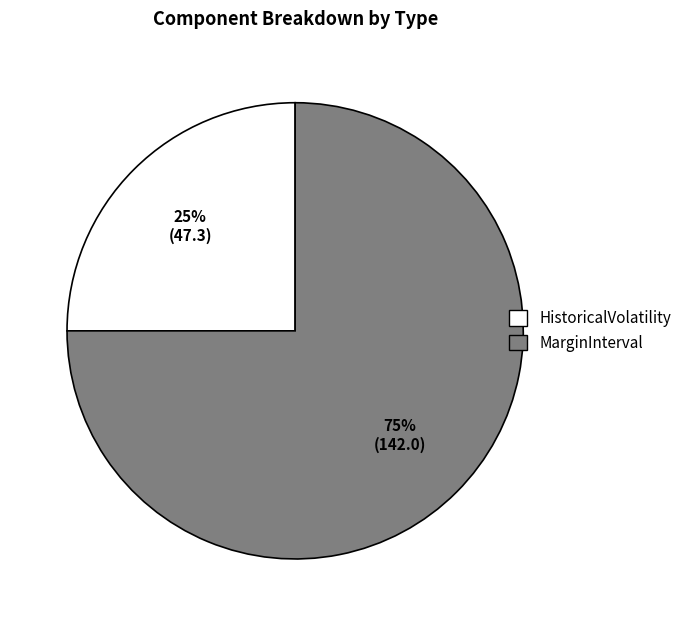

Is there a majority slice in this chart?

Yes